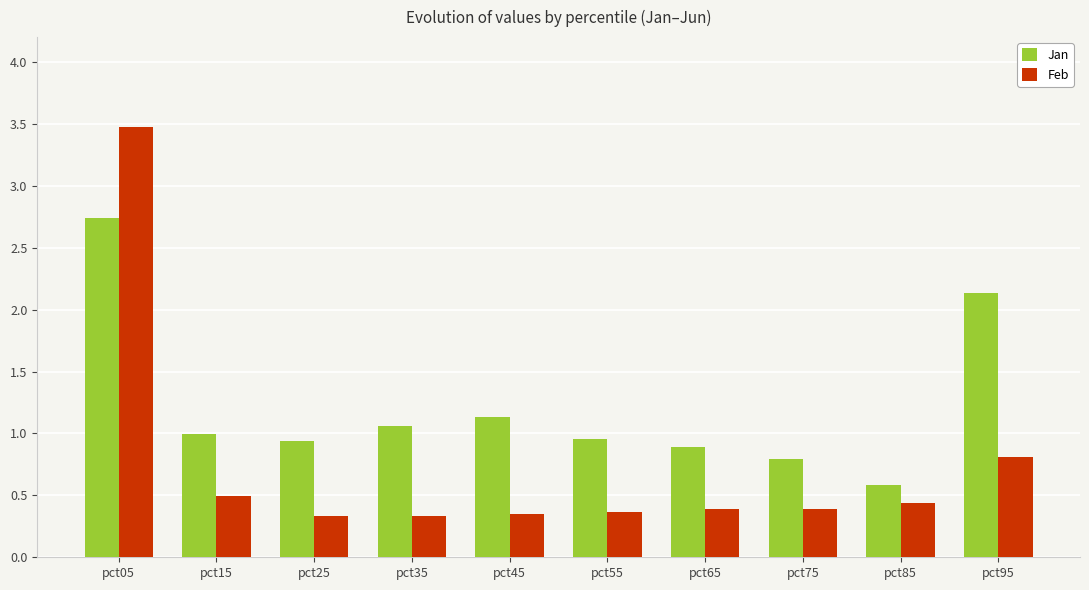

Where is Feb nearest to the value 1?

pct95